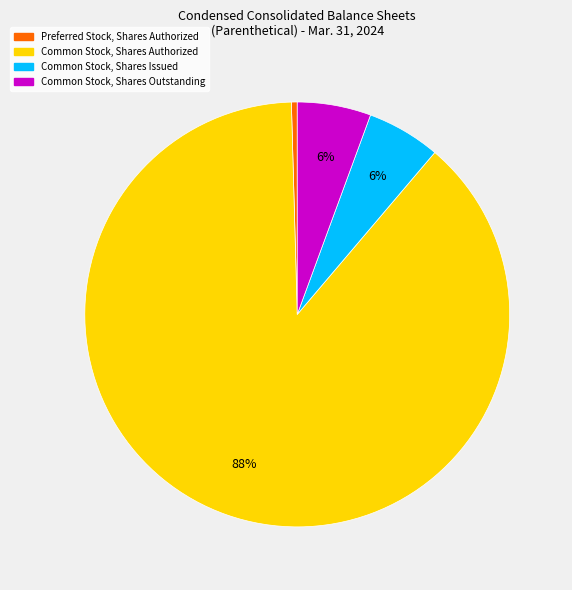

What is the largest slice in the pie chart?

Common Stock, Shares Authorized